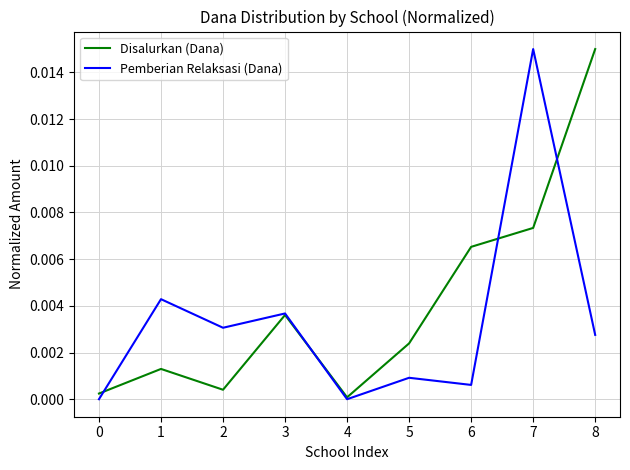

True or false: Pemberian Relaksasi (Dana) has more than 1 interior local peaks.

True